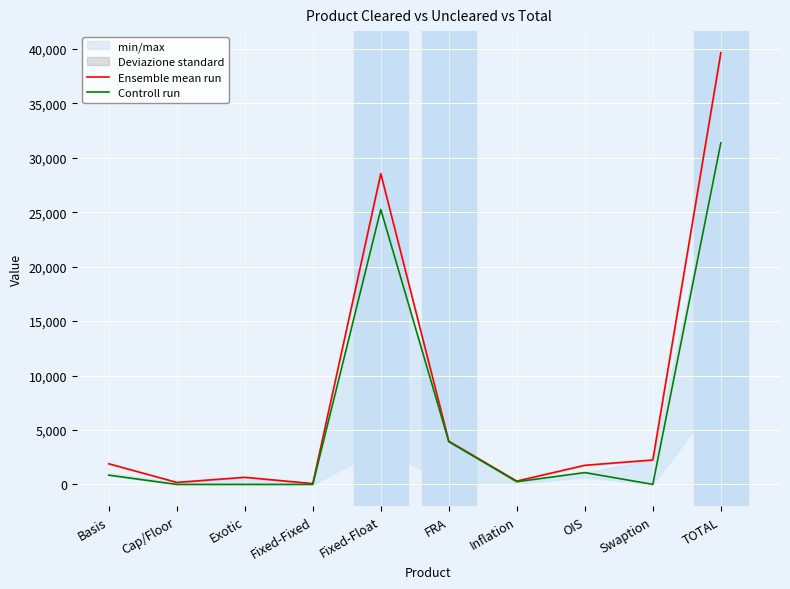

True or false: Ensemble mean run and Controll run intersect in this chart.

False